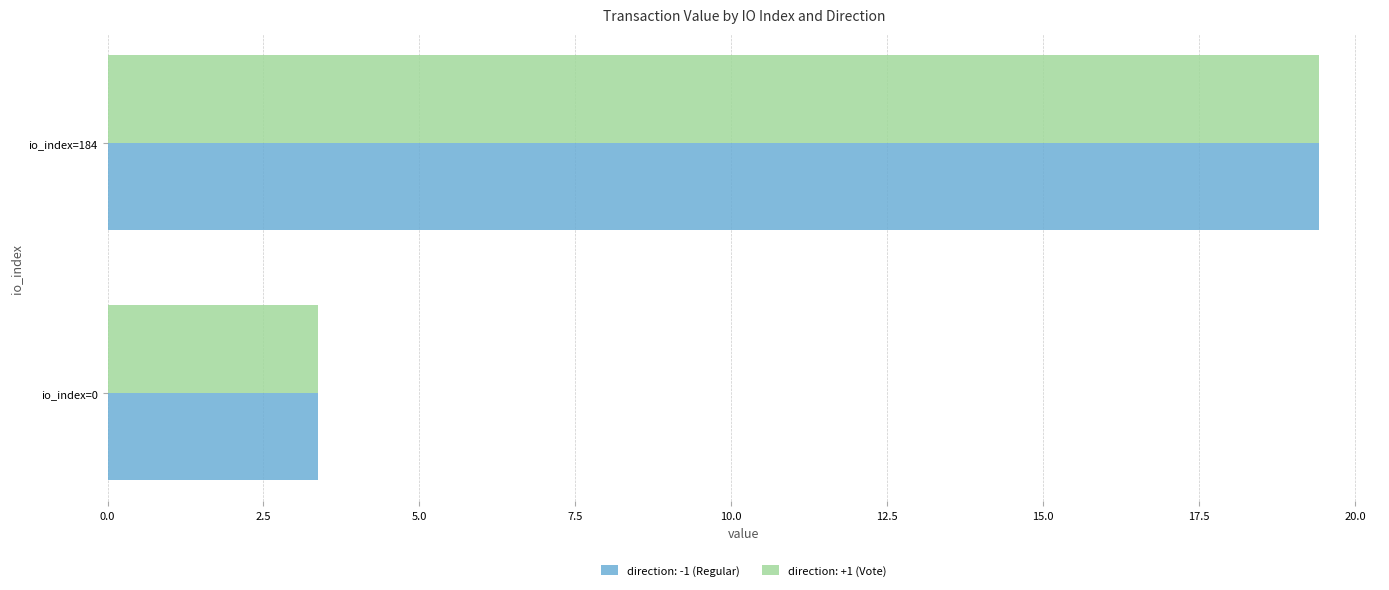

How many categories are shown in the chart?

2